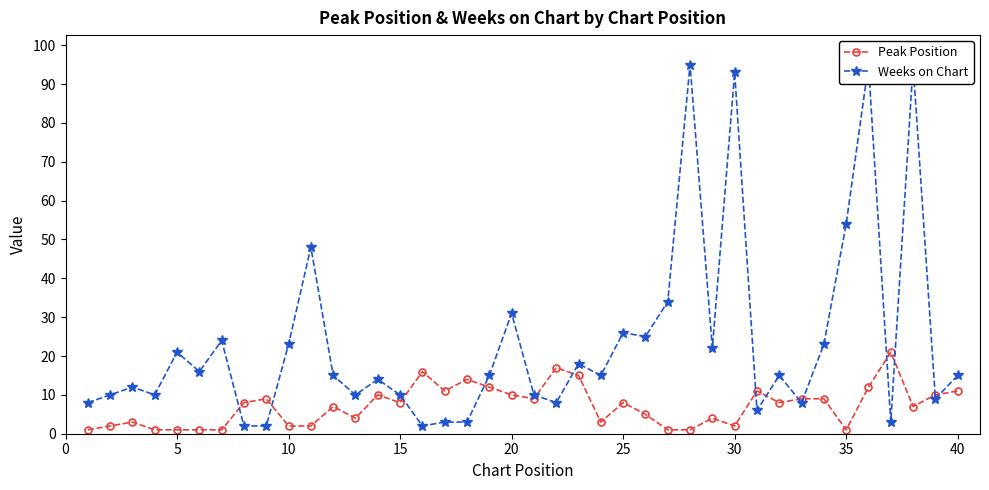

True or false: Peak Position has more than 2 points higher than both neighbors.

True